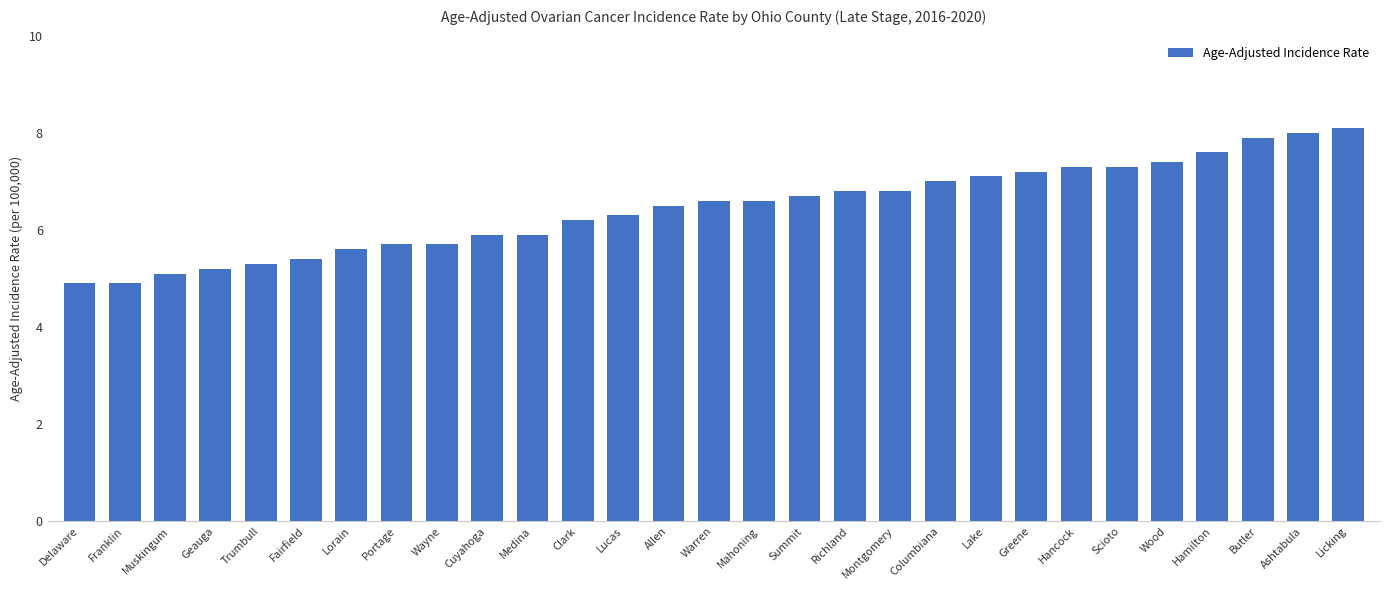

What is the label of the 3rd bar from the left?

Muskingum